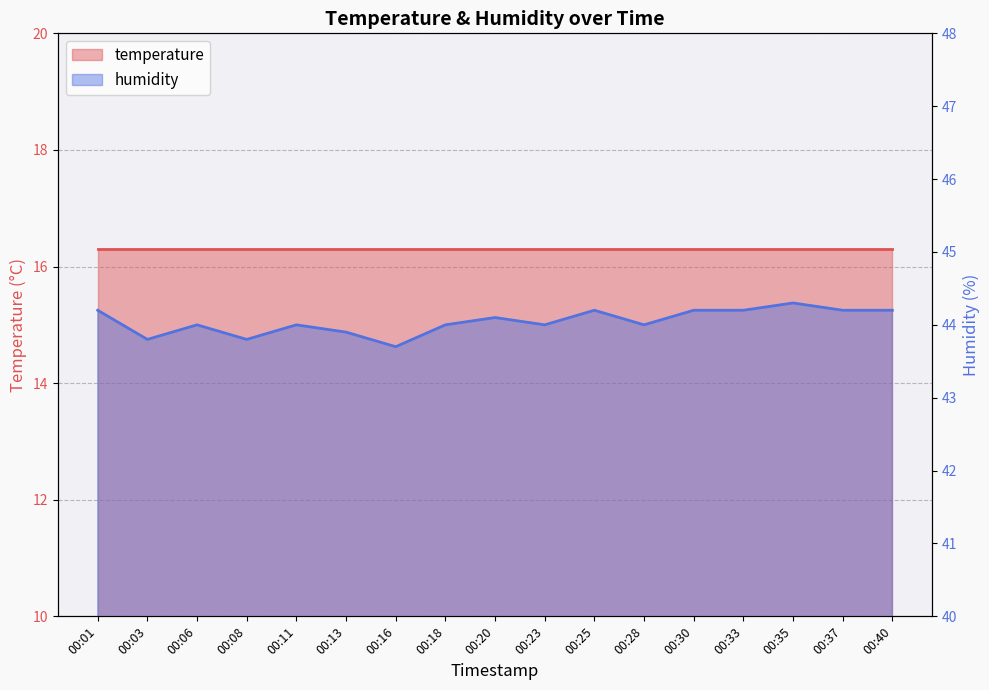

What is the sum of the values at 00:01 and 00:08?

88.0